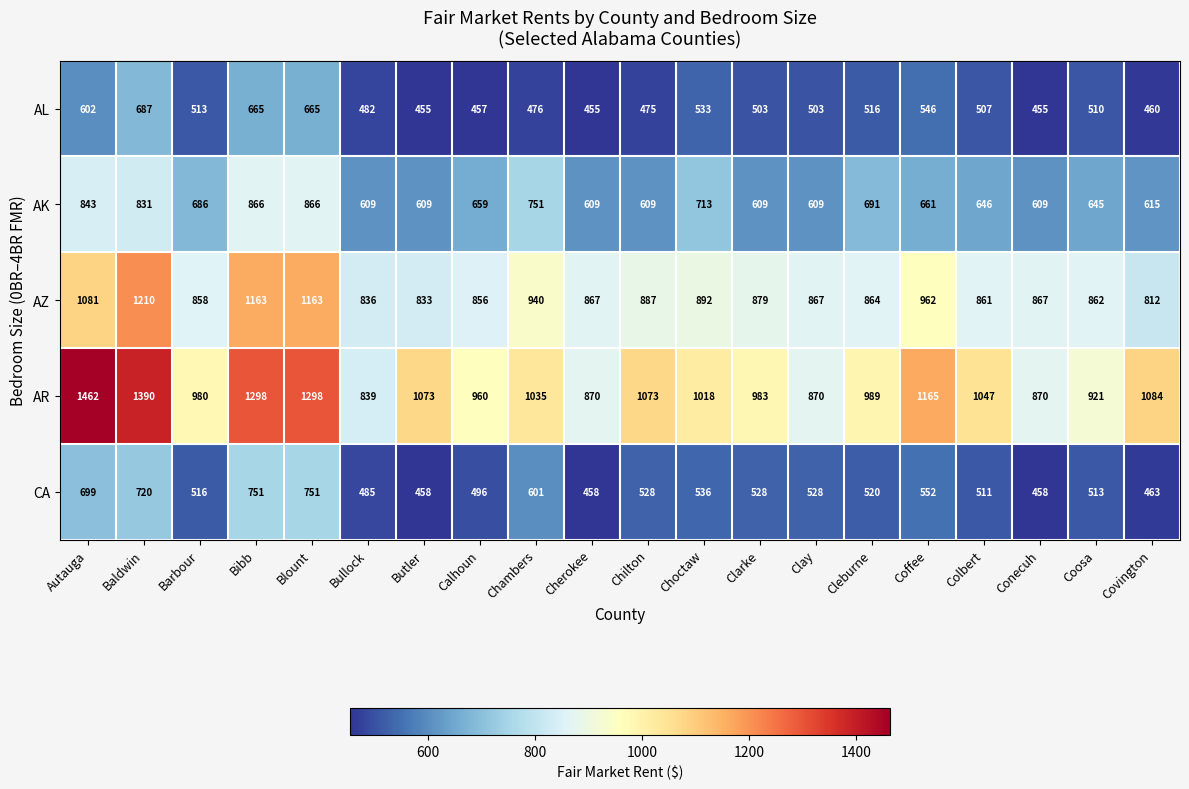

What is the smallest value displayed?

455